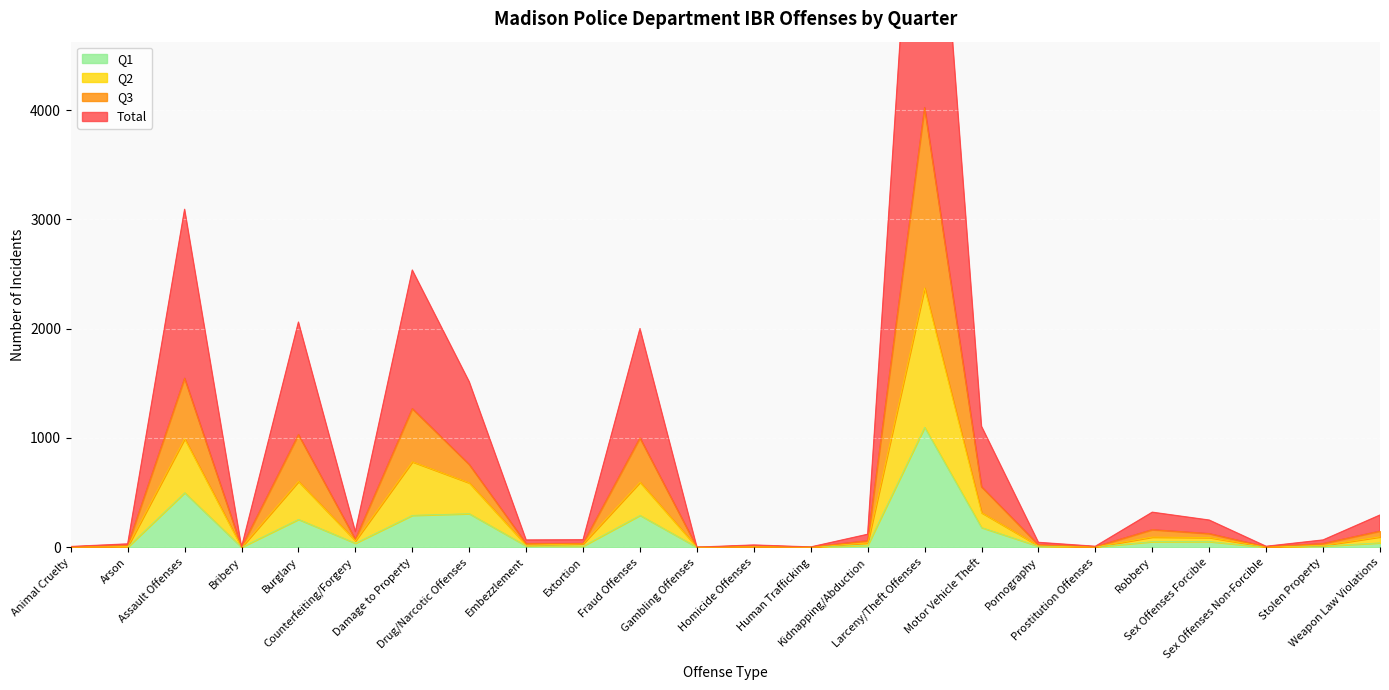

What is the label of the 20th point from the right?

Burglary